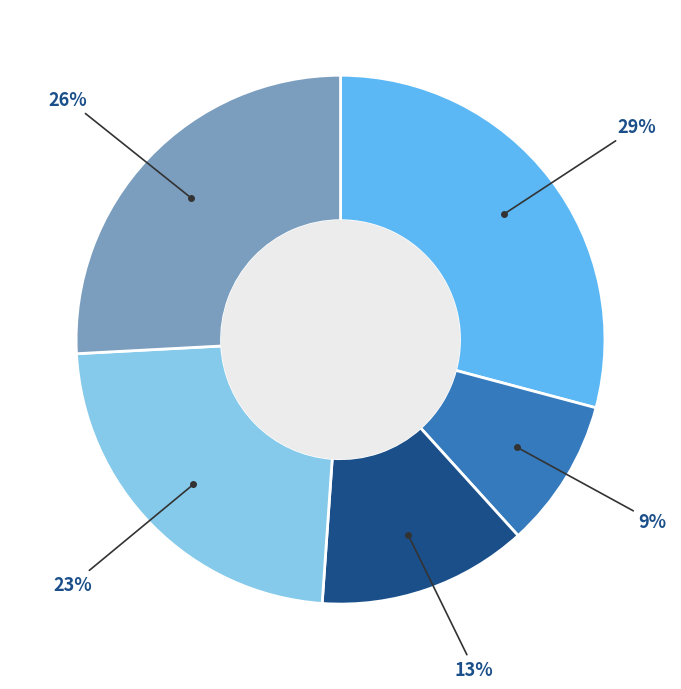

Count the number of slices in the pie.

5